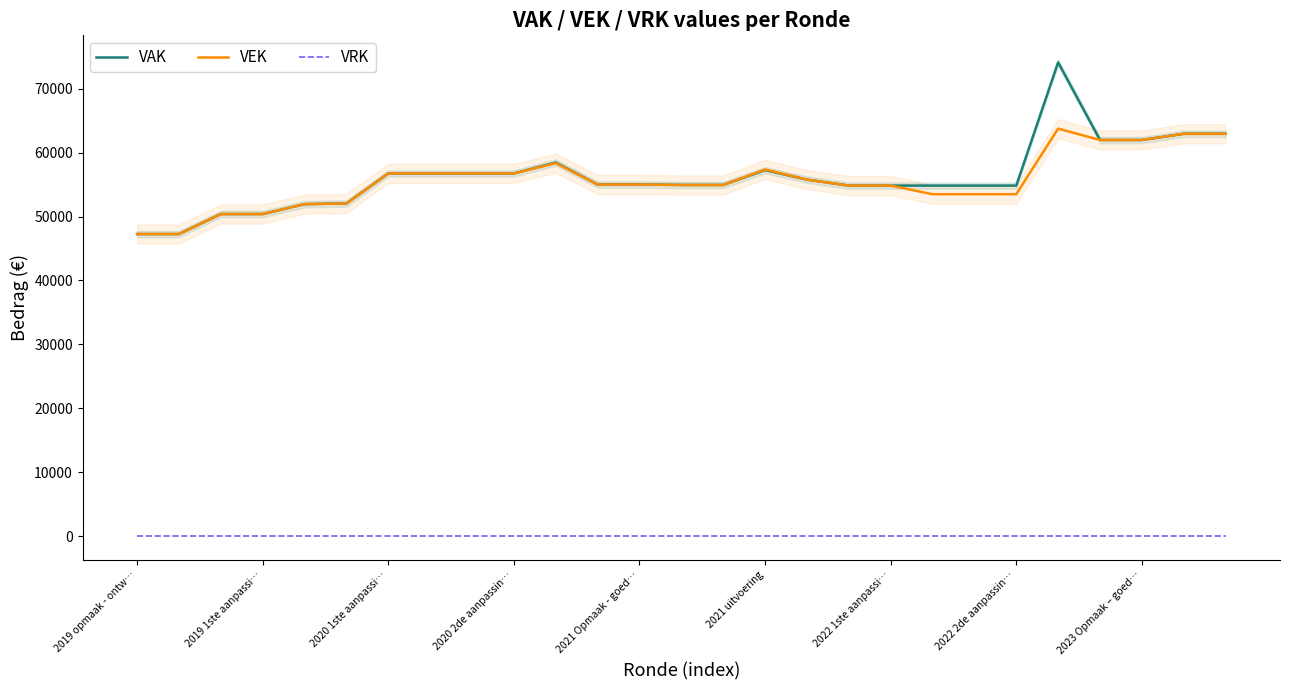

True or false: VEK and VRK cross at least once.

False